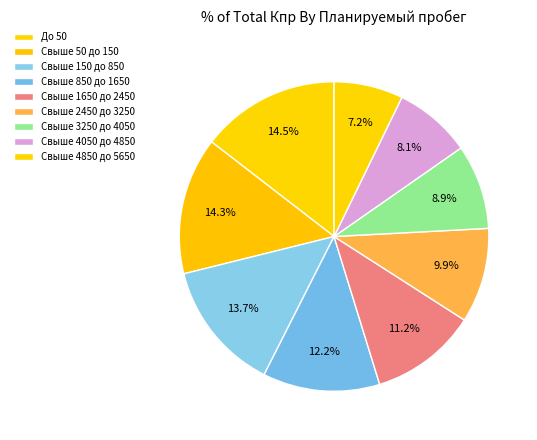

To the nearest percent, what is the average slice percentage?

11%